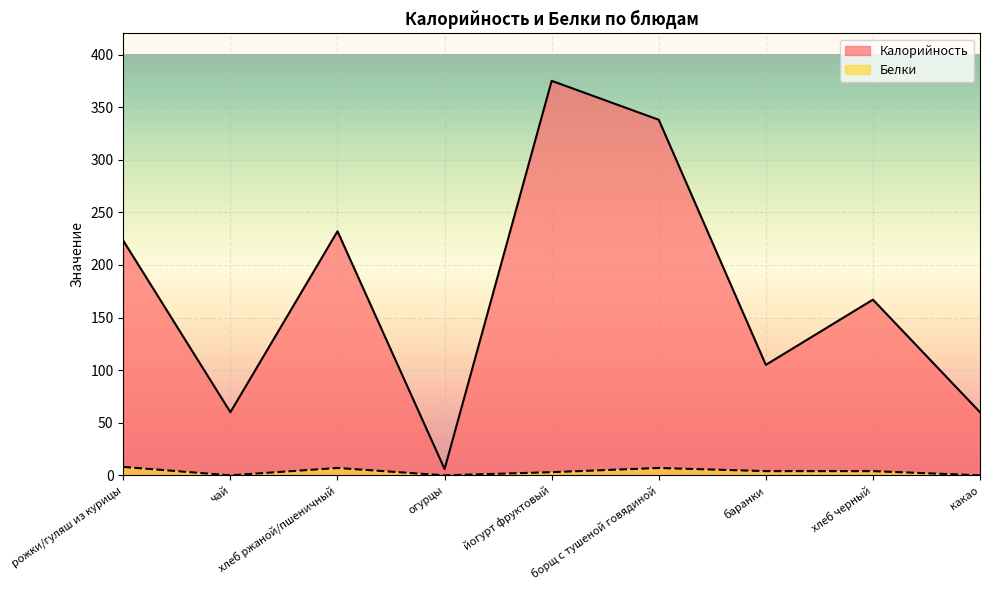

Is the value of Калорийность at огурцы greater than the value of Белки at хлеб черный?

Yes